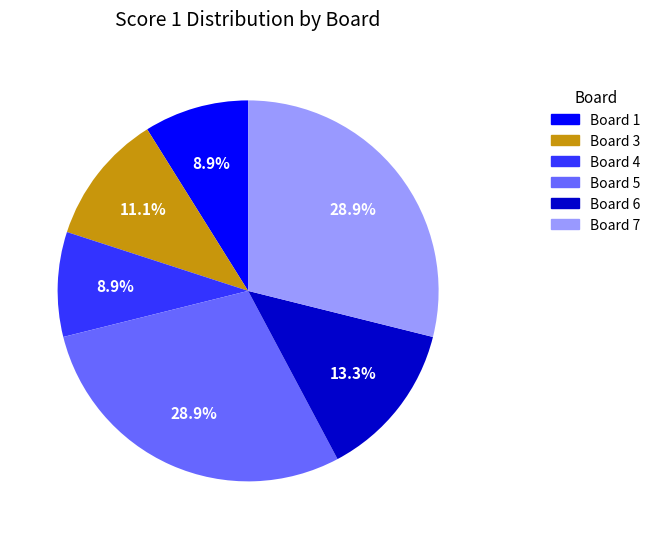

Is there a majority slice in this chart?

No